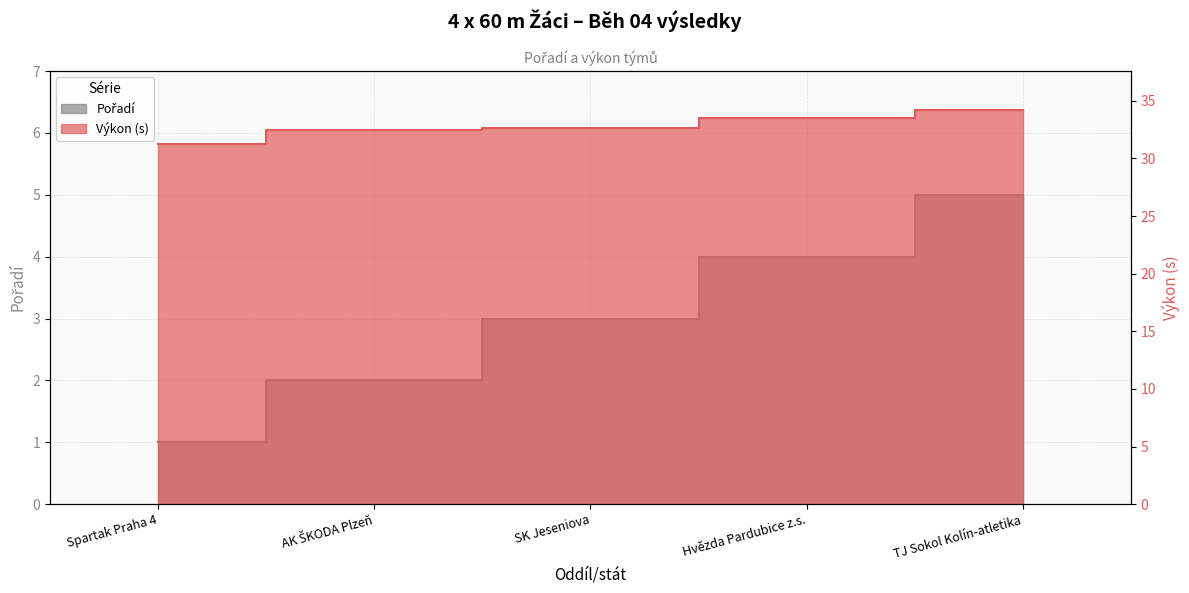

At which category does the chart reach its minimum across all series?

Spartak Praha 4